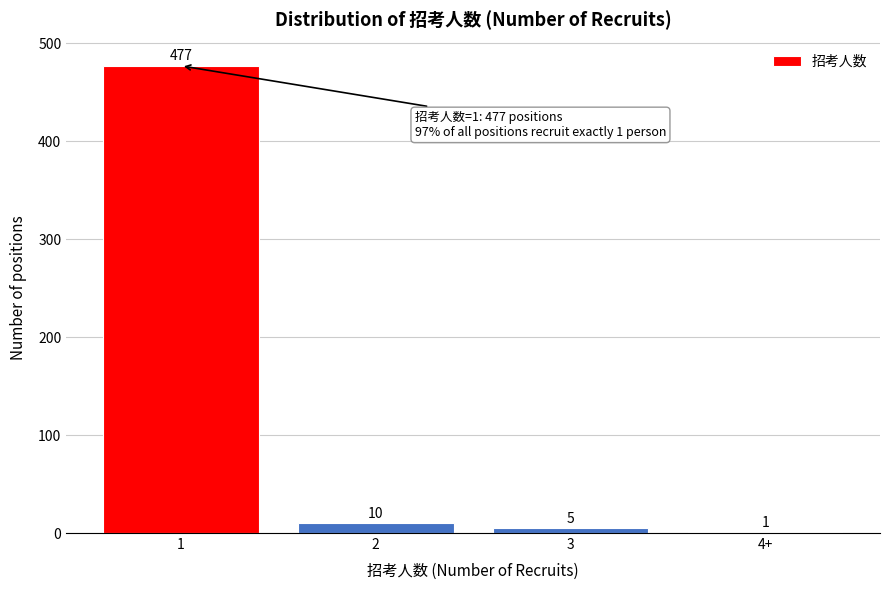

Reading right to left, extract all data points from this chart.

4+=1	3=5	2=10	1=477